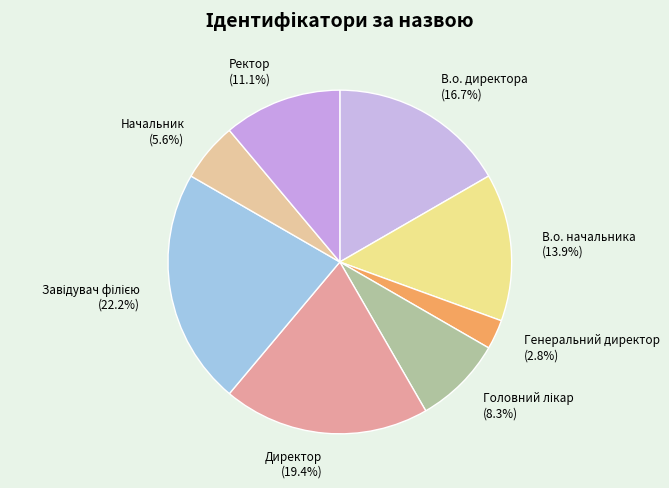

To the nearest percent, what is the average slice percentage?

12%